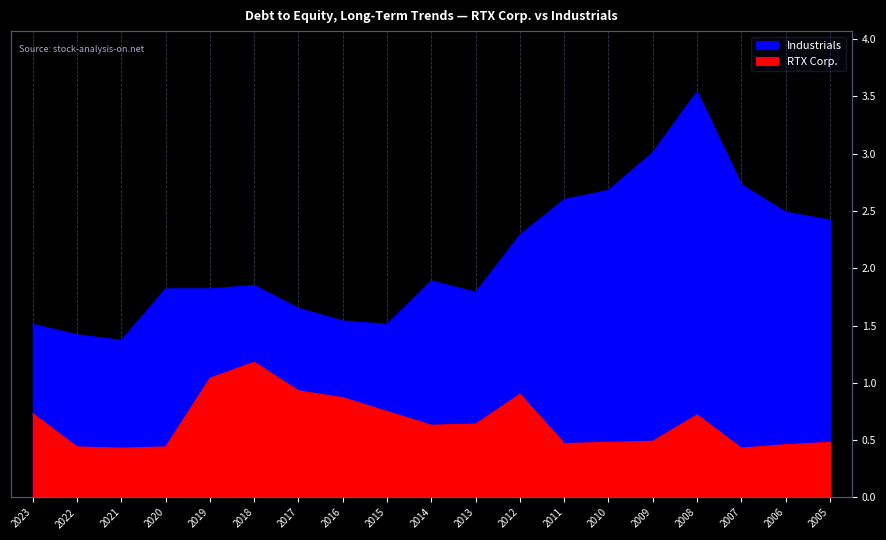

Is the value of Industrials at 2017 greater than the value of RTX Corp. at 2009?

Yes